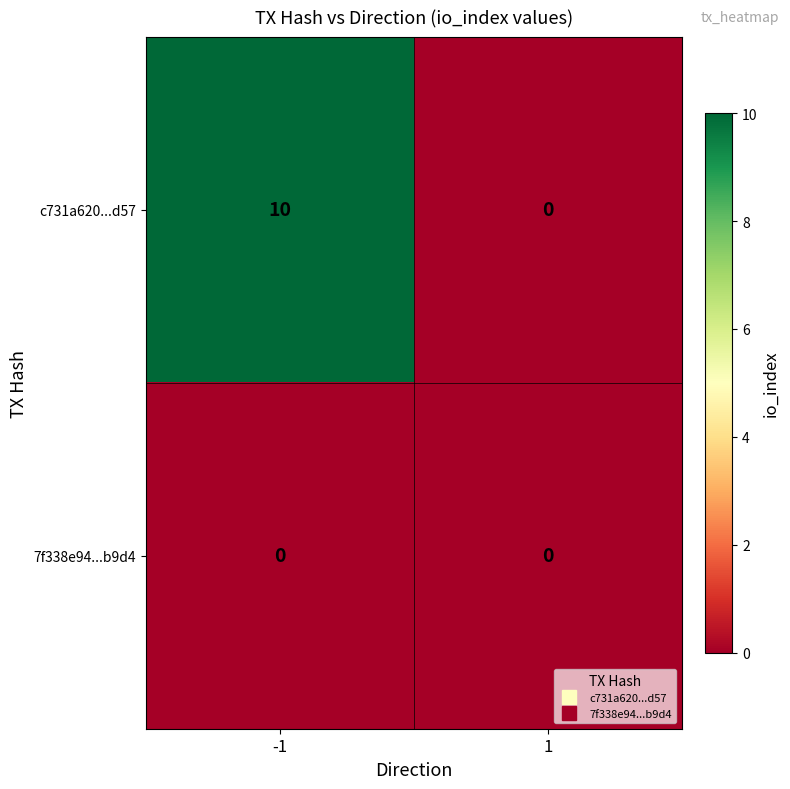

True or false: c731a620...d57 has a value of 6 at 1.

False